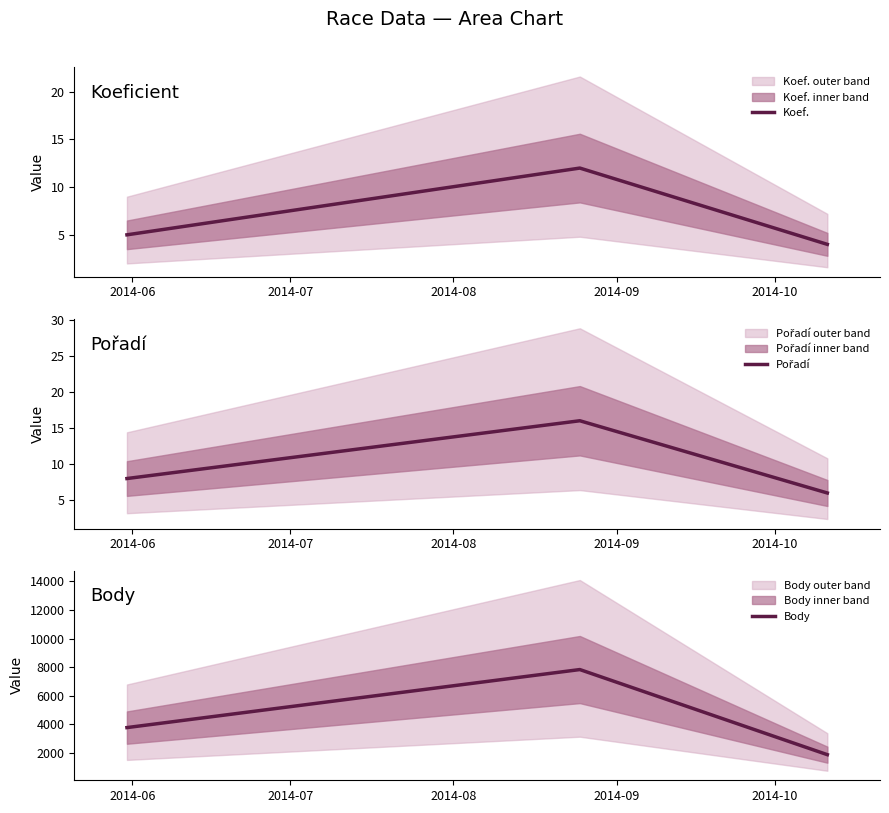

What is the average value of the Body series?

4493